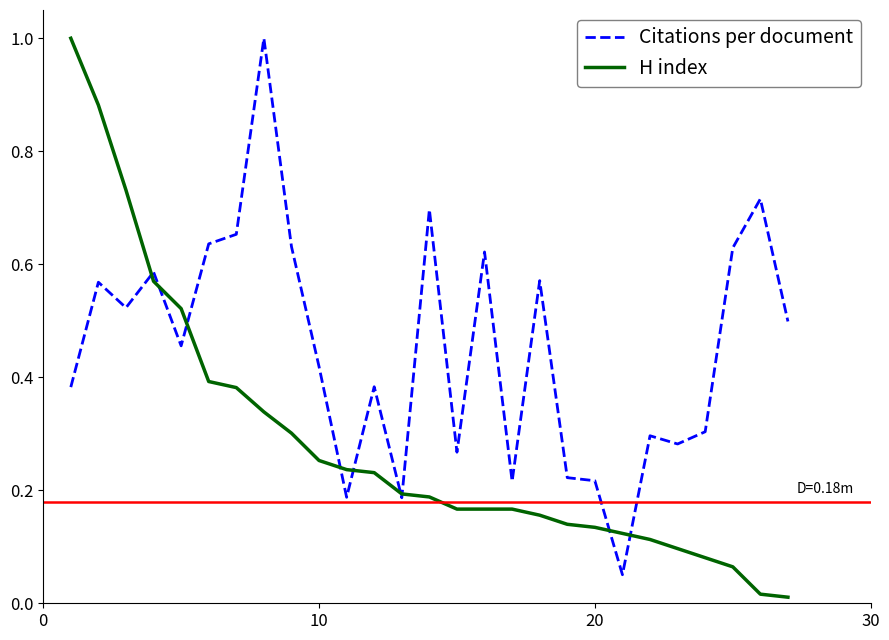

How many lines are shown in the chart?

2